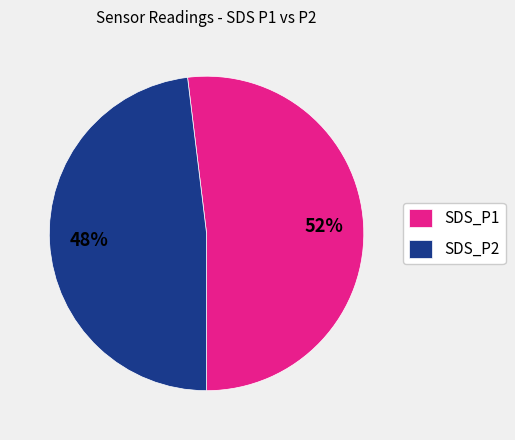

Is SDS_P2 the majority of the pie?

No